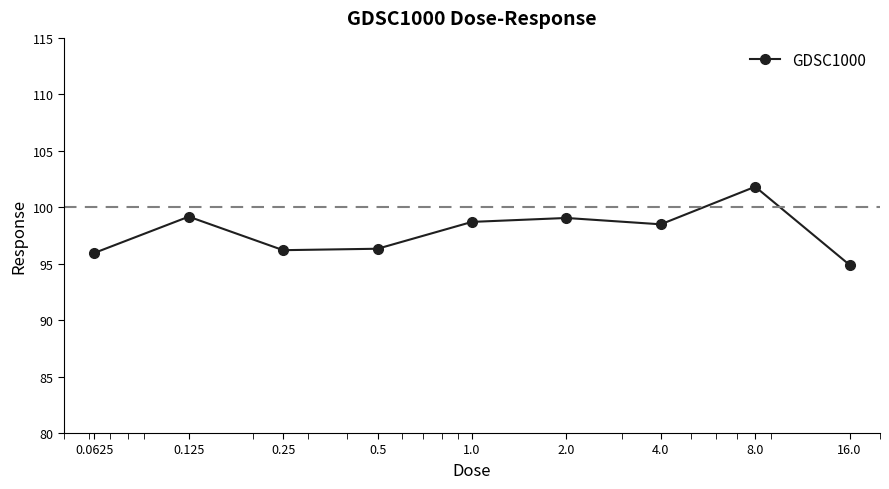

What is the value of the 5th point from the left?

98.7